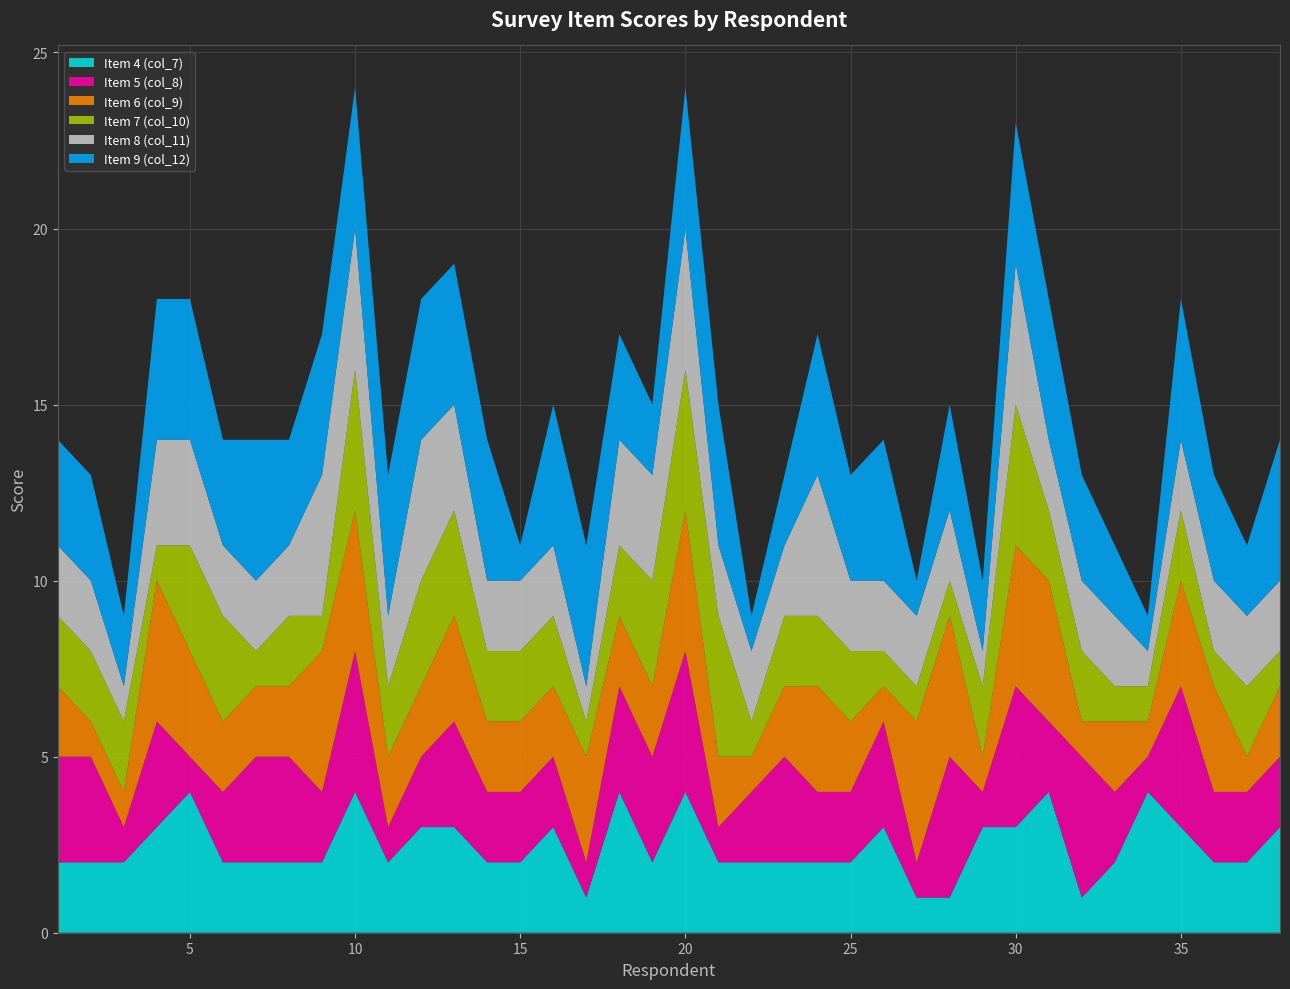

Reading left to right, list all the values displayed in this chart.

Item 4 (col_7): 1=2	2=2	3=2	4=3	5=4	6=2	7=2	8=2	9=2	10=4	11=2	12=3	13=3	14=2	15=2	16=3	17=1	18=4	19=2	20=4	21=2	22=2	23=2	24=2	25=2	26=3	27=1	28=1	29=3	30=3	31=4	32=1	33=2	34=4	35=3	36=2	37=2	38=3
Item 5 (col_8): 1=3	2=3	3=1	4=3	5=1	6=2	7=3	8=3	9=2	10=4	11=1	12=2	13=3	14=2	15=2	16=2	17=1	18=3	19=3	20=4	21=1	22=2	23=3	24=2	25=2	26=3	27=1	28=4	29=1	30=4	31=2	32=4	33=2	34=1	35=4	36=2	37=2	38=2
Item 6 (col_9): 1=2	2=1	3=1	4=4	5=3	6=2	7=2	8=2	9=4	10=4	11=2	12=2	13=3	14=2	15=2	16=2	17=3	18=2	19=2	20=4	21=2	22=1	23=2	24=3	25=2	26=1	27=4	28=4	29=1	30=4	31=4	32=1	33=2	34=1	35=3	36=3	37=1	38=2
Item 7 (col_10): 1=2	2=2	3=2	4=1	5=3	6=3	7=1	8=2	9=1	10=4	11=2	12=3	13=3	14=2	15=2	16=2	17=1	18=2	19=3	20=4	21=4	22=1	23=2	24=2	25=2	26=1	27=1	28=1	29=2	30=4	31=2	32=2	33=1	34=1	35=2	36=1	37=2	38=1
Item 8 (col_11): 1=2	2=2	3=1	4=3	5=3	6=2	7=2	8=2	9=4	10=4	11=2	12=4	13=3	14=2	15=2	16=2	17=1	18=3	19=3	20=4	21=2	22=2	23=2	24=4	25=2	26=2	27=2	28=2	29=1	30=4	31=2	32=2	33=2	34=1	35=2	36=2	37=2	38=2
Item 9 (col_12): 1=3	2=3	3=2	4=4	5=4	6=3	7=4	8=3	9=4	10=4	11=4	12=4	13=4	14=4	15=1	16=4	17=4	18=3	19=2	20=4	21=4	22=1	23=2	24=4	25=3	26=4	27=1	28=3	29=2	30=4	31=4	32=3	33=2	34=1	35=4	36=3	37=2	38=4